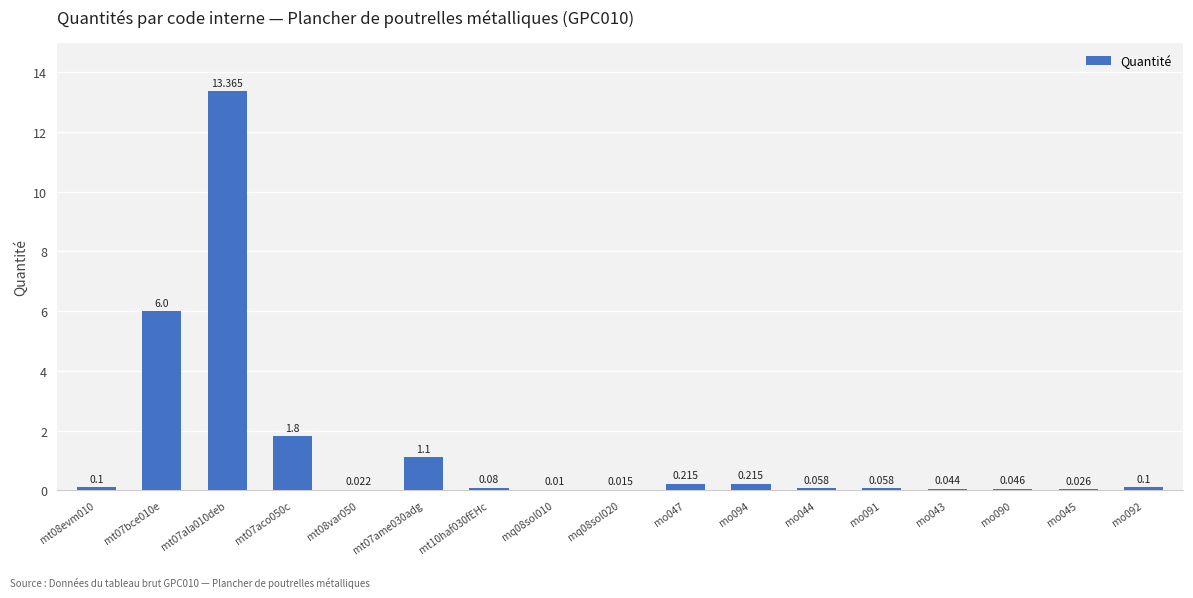

How many distinct data groups are displayed?

1